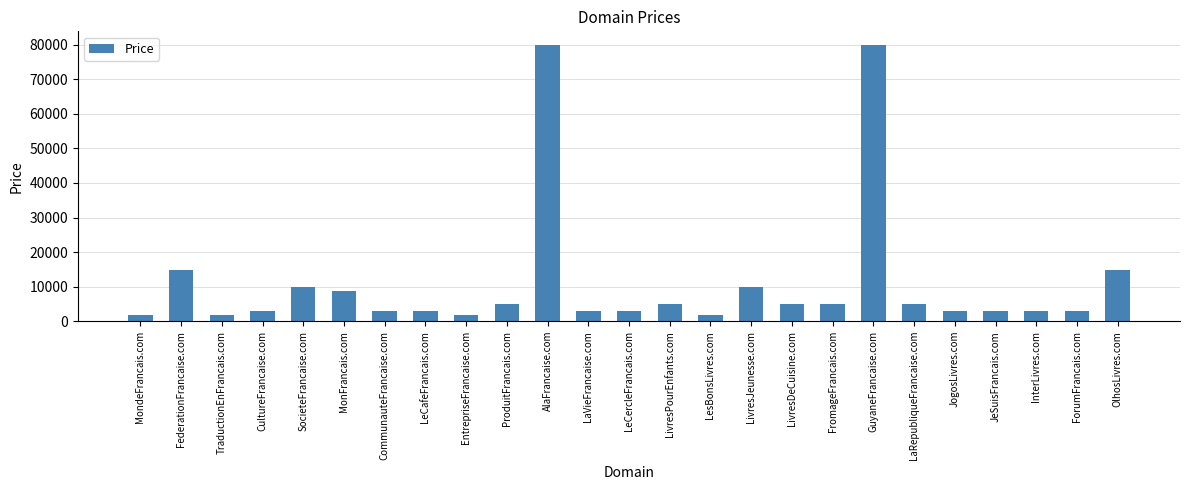

What is the change in value from MondeFrancais.com to InterLivres.com?

+1000